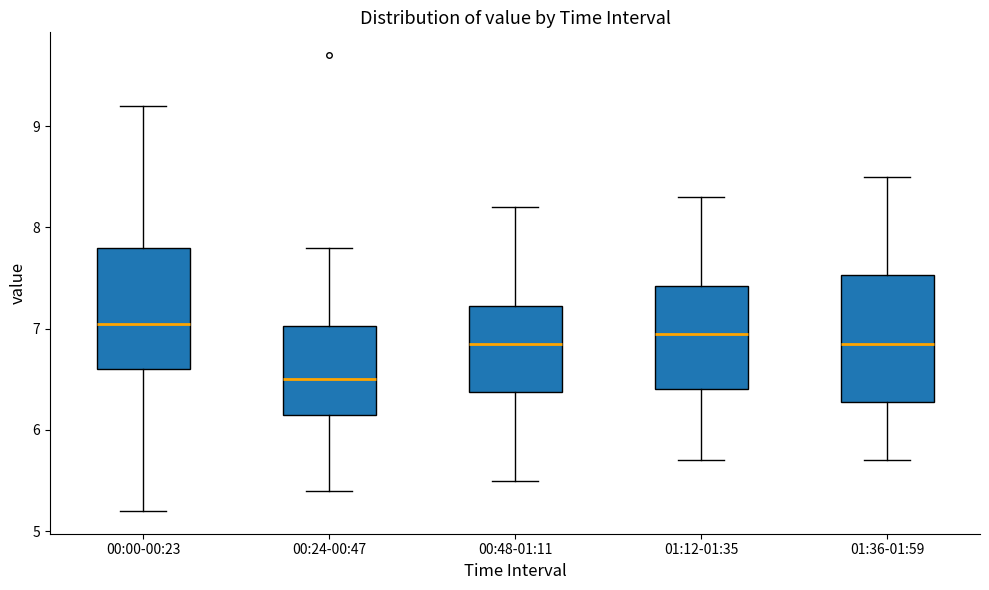

Reading left to right, read every box against the y-axis: the position of its median line, the range the box covers, and the ends of its whiskers. The values are not printed on the chart, so give them approximately, as read against the axis.

00:00-00:23: median 7.1, box 6.6 to 7.8, whiskers 5.2 to 9.2
00:24-00:47: median 6.5, box 6.2 to 7.0, whiskers 5.4 to 7.8
00:48-01:11: median 6.9, box 6.4 to 7.2, whiskers 5.5 to 8.2
01:12-01:35: median 7.0, box 6.4 to 7.4, whiskers 5.7 to 8.3
01:36-01:59: median 6.9, box 6.3 to 7.5, whiskers 5.7 to 8.5